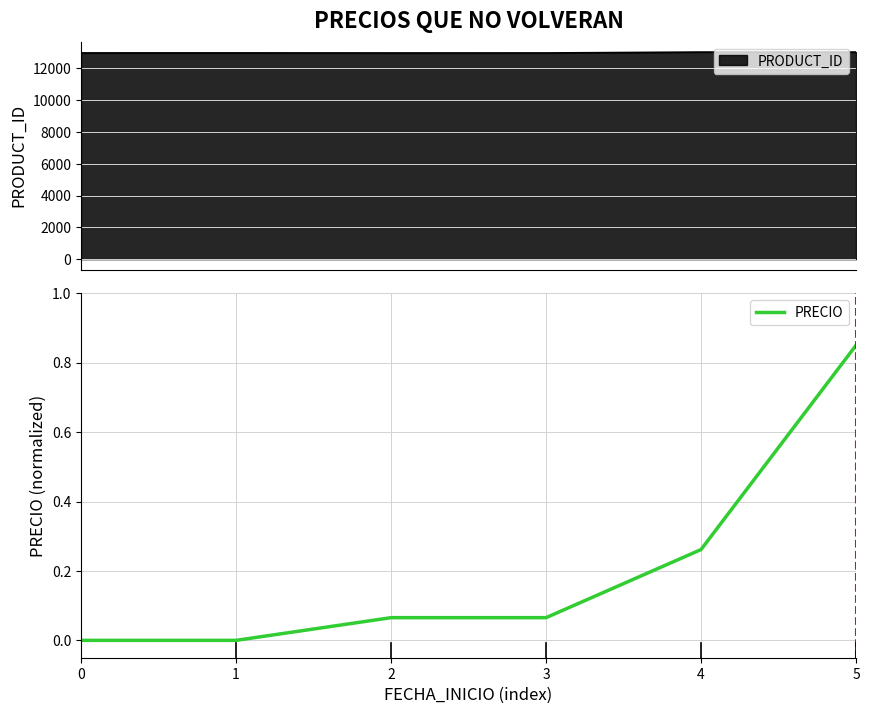

Does the chart have visible grid lines?

Yes